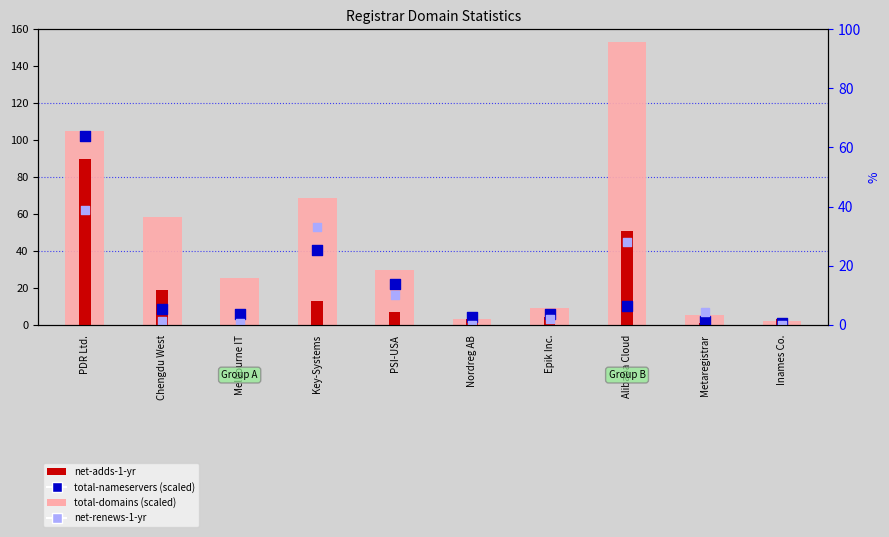

What are all the series names shown in the legend?

total-domains (scaled), net-adds-1-yr, total-nameservers (scaled), net-renews-1-yr